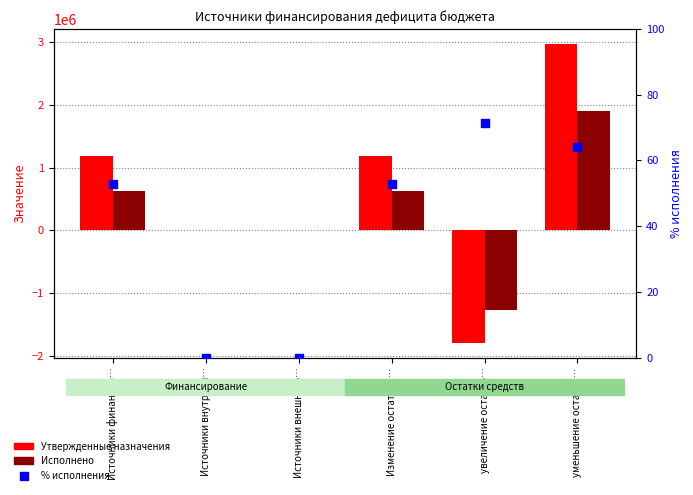

Which series contains the lowest Y value?

Утвержденные назначения